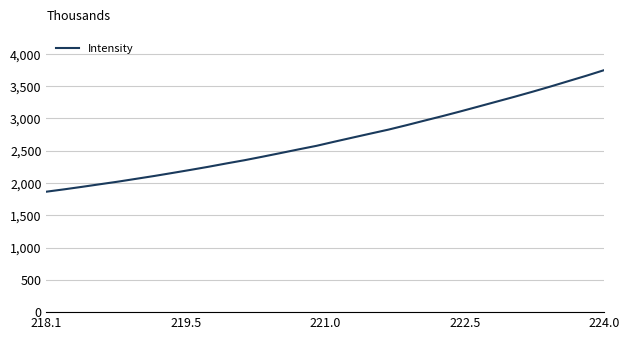

What is the sum of all values?

85726.3